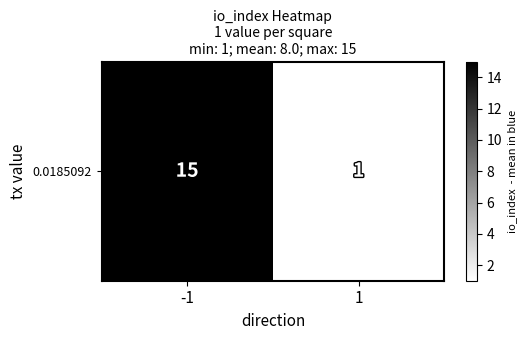

What is the difference between the values at 1 and -1?

14